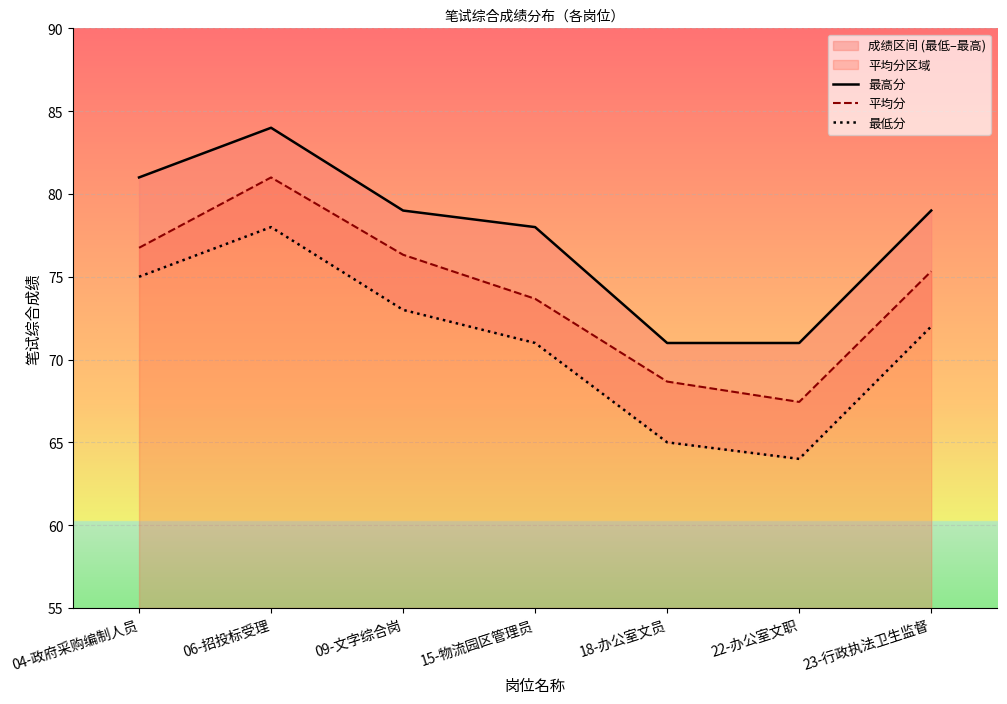

True or false: 最低分 has a value of 65.0 at 18-办公室文员.

True